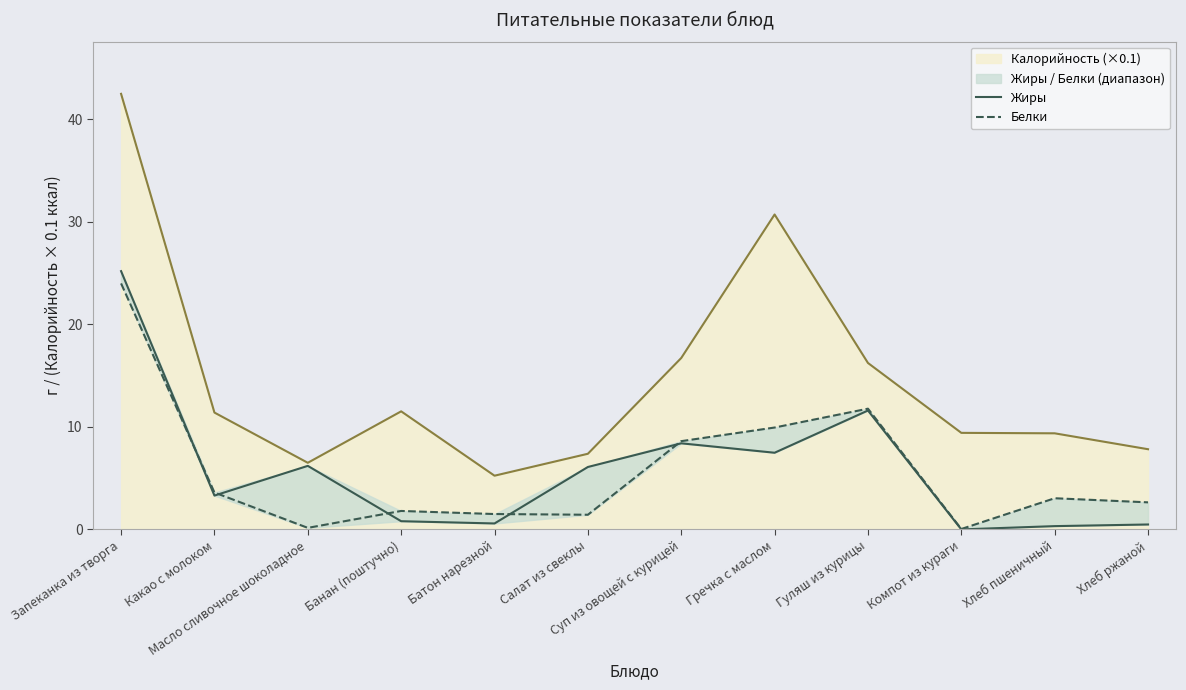

Is it true that Жиры equals 0.3 at Хлеб пшеничный?

True